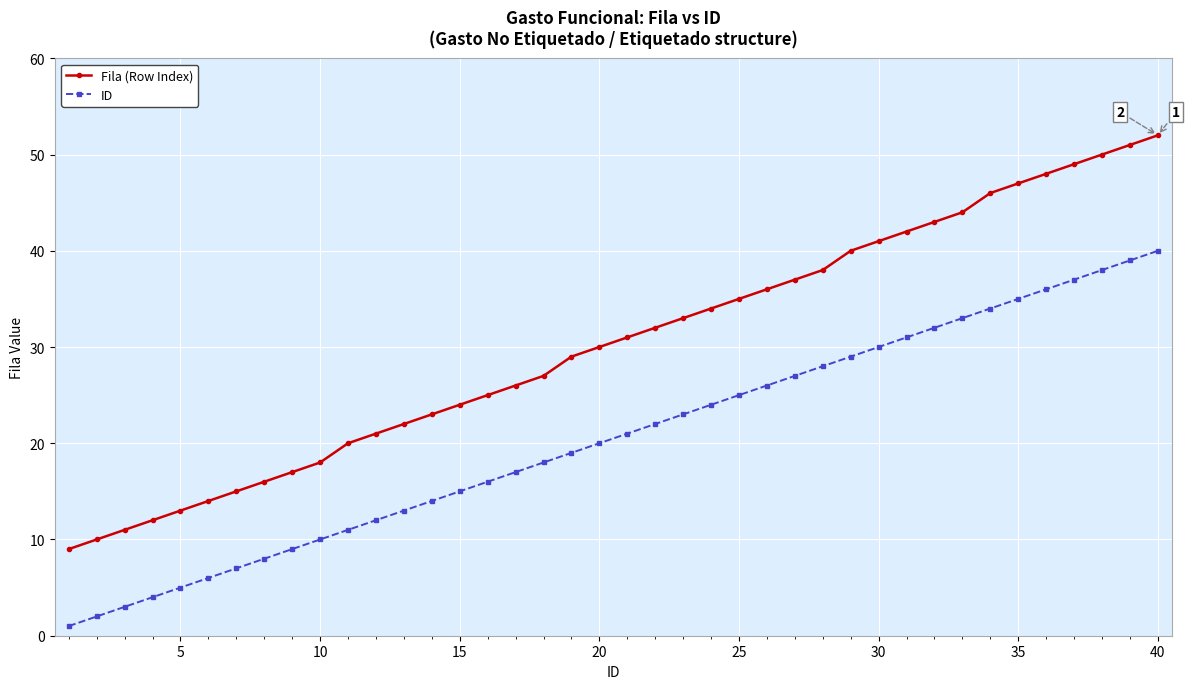

What is the minimum value shown in the chart?

1